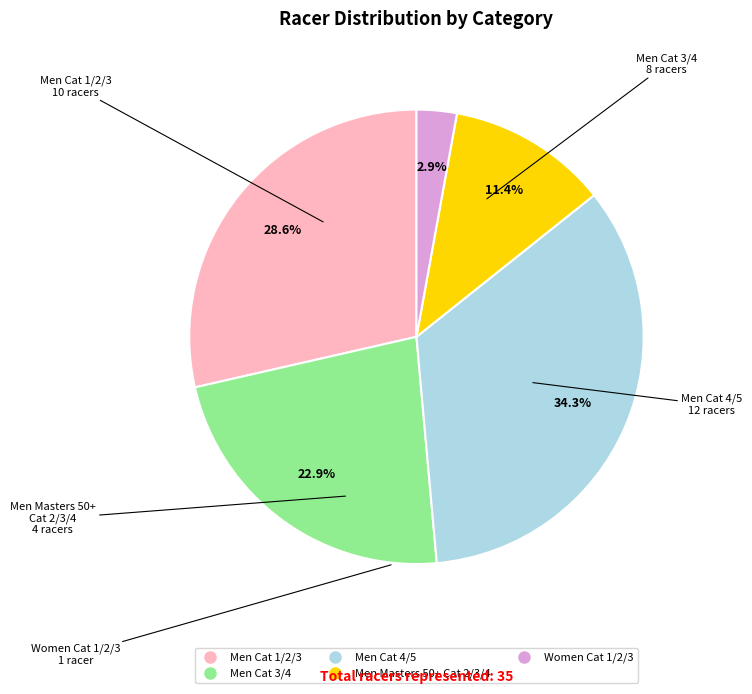

To the nearest percent, what portion does Men Cat 3/4 represent?

23%